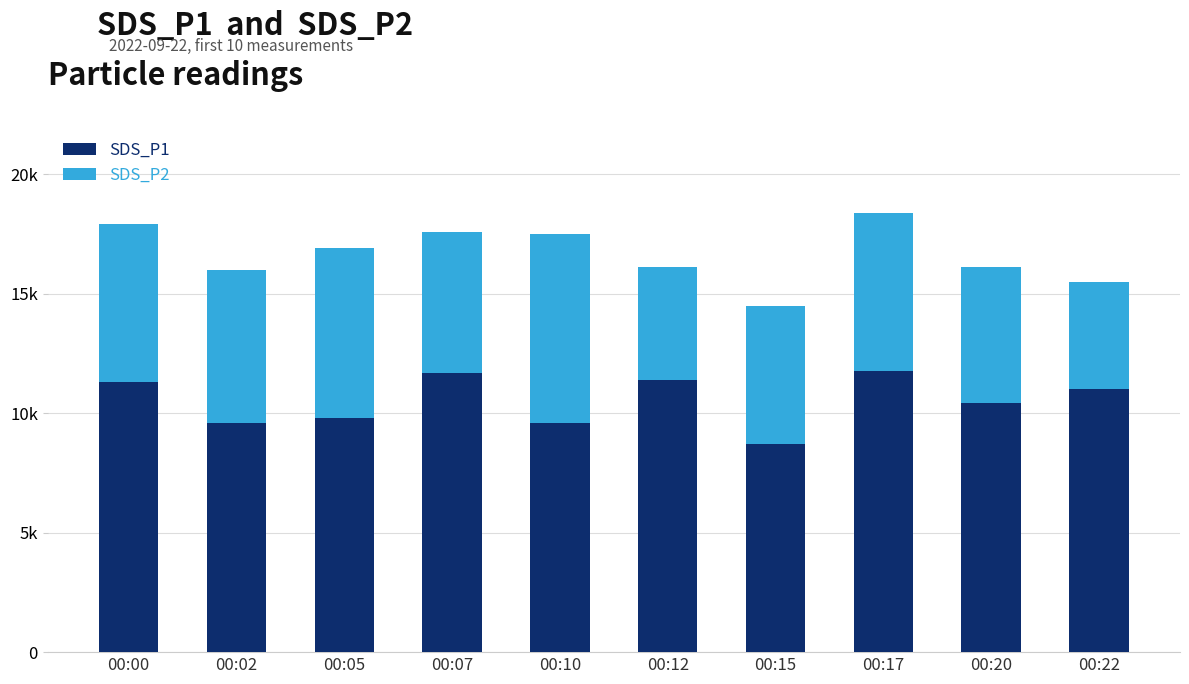

The SDS_P2 series shows 9776 at 00:02. True or false?

False